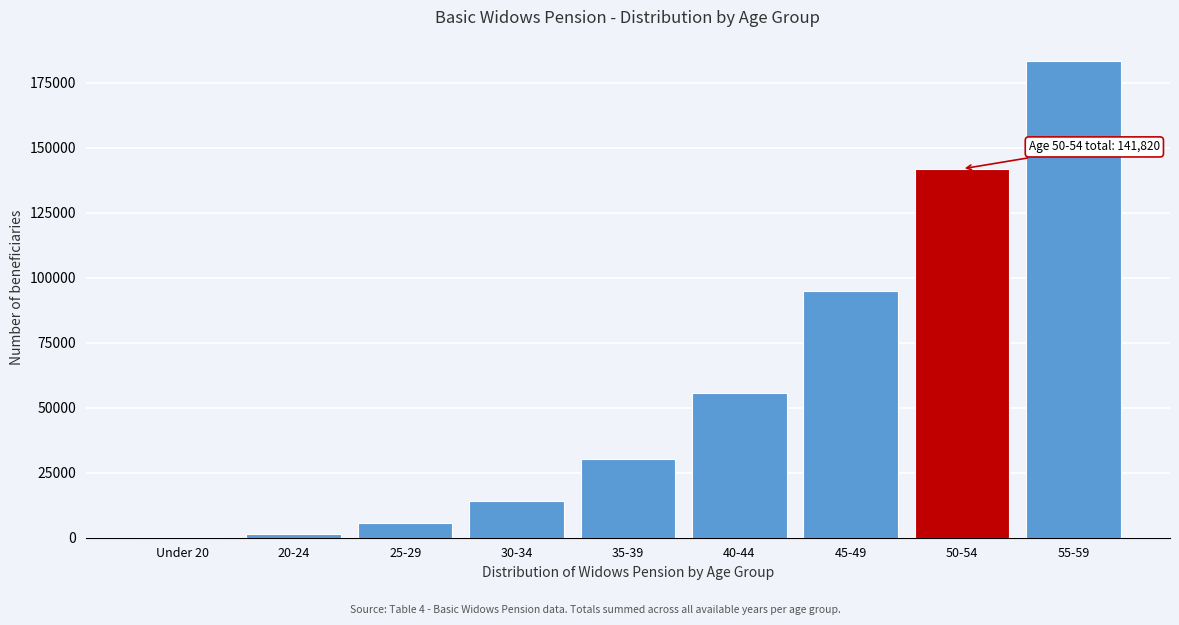

Reading left to right, list all the values displayed in this chart.

Under 20=199	20-24=1350	25-29=5507	30-34=13987	35-39=30104	40-44=55809	45-49=94724	50-54=141820	55-59=183397